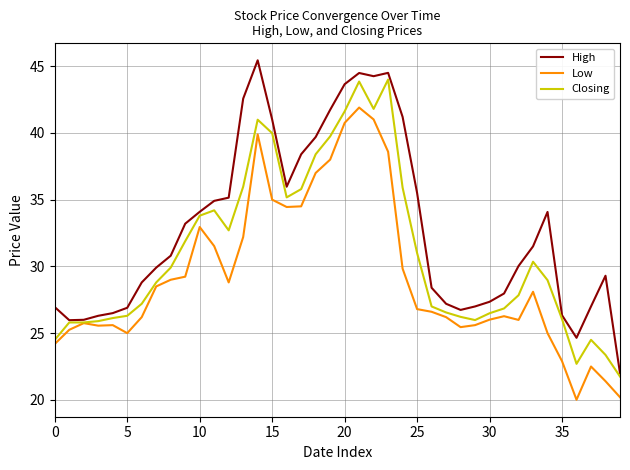

What is the highest value of the High series?

45.4